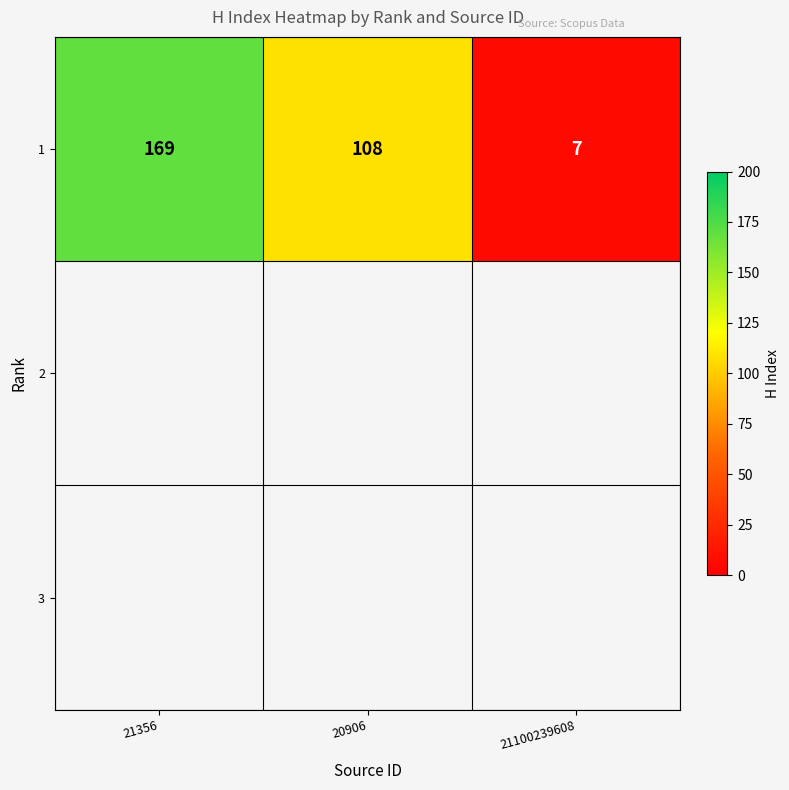

Which category has the lowest value across all series?

21100239608